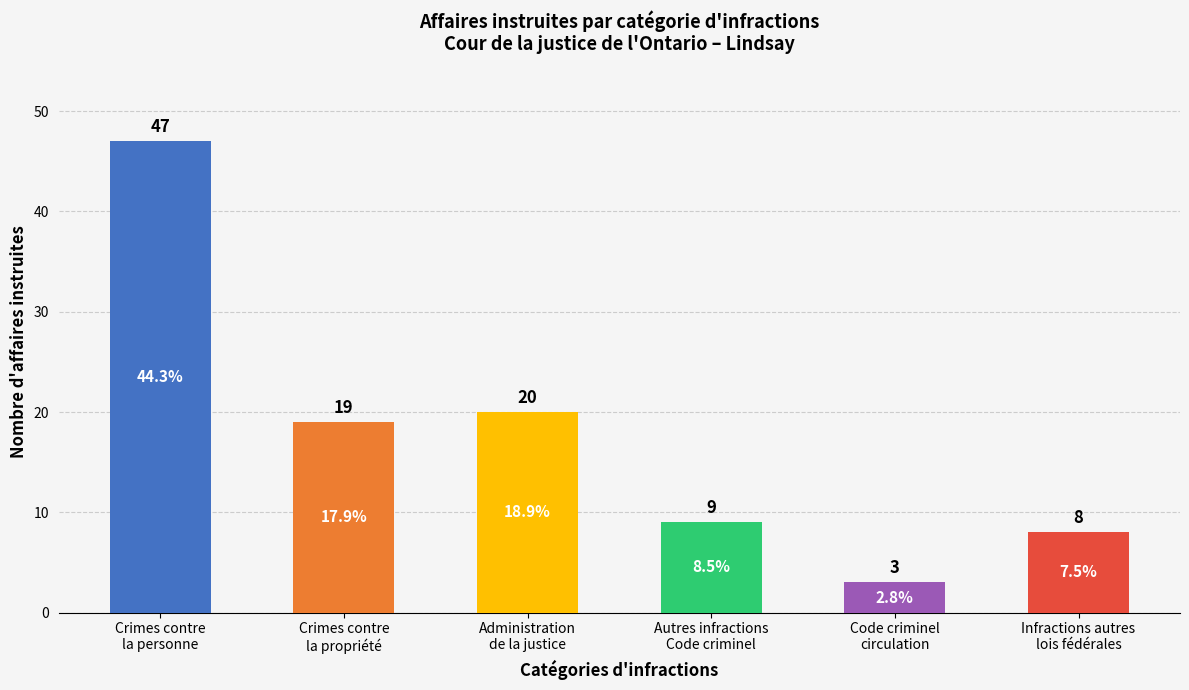

The value at Infractions autres
lois fédérales is 8. True or false?

True